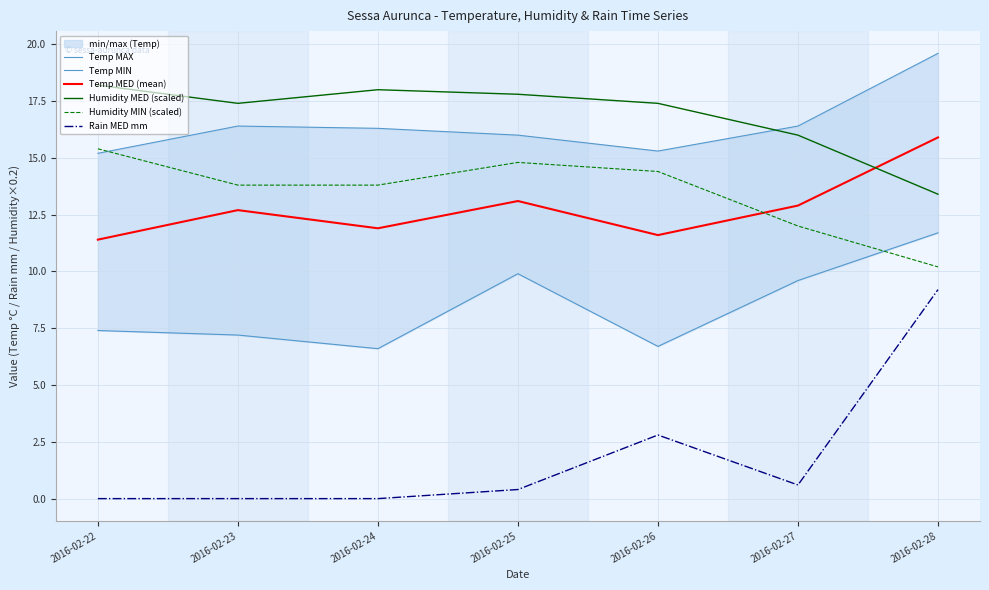

What is the spread (max minus min) of values at 2016-02-27?

15.8